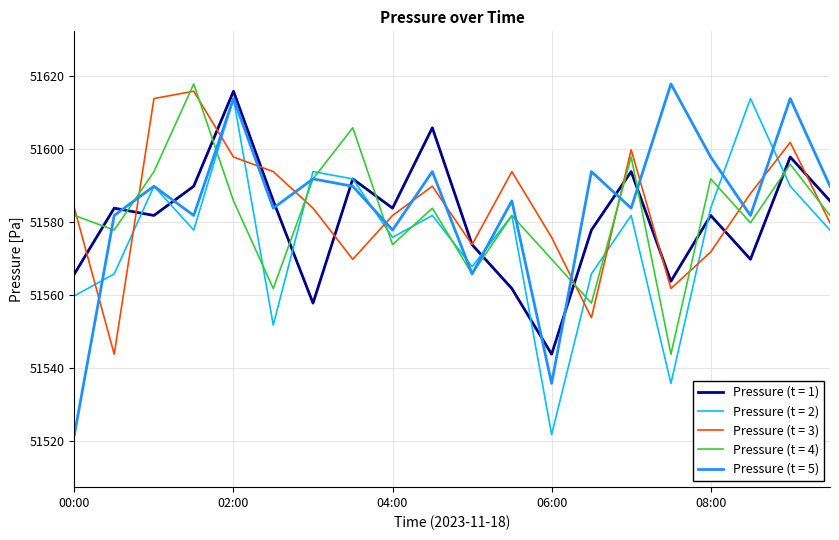

What is the highest value of the Pressure (t = 4) series?

51617.7